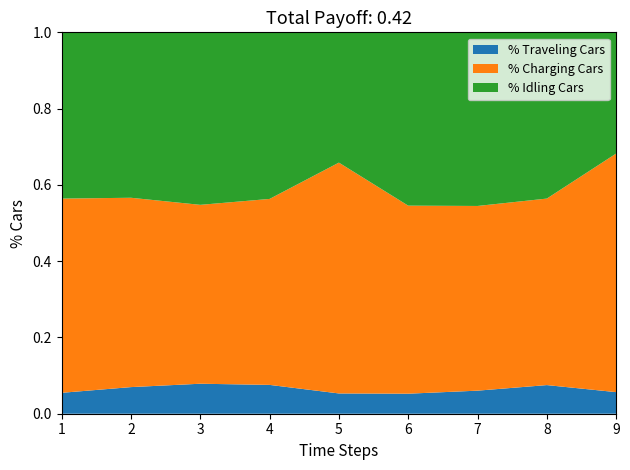

What is the total value across all series at 6?

1.0